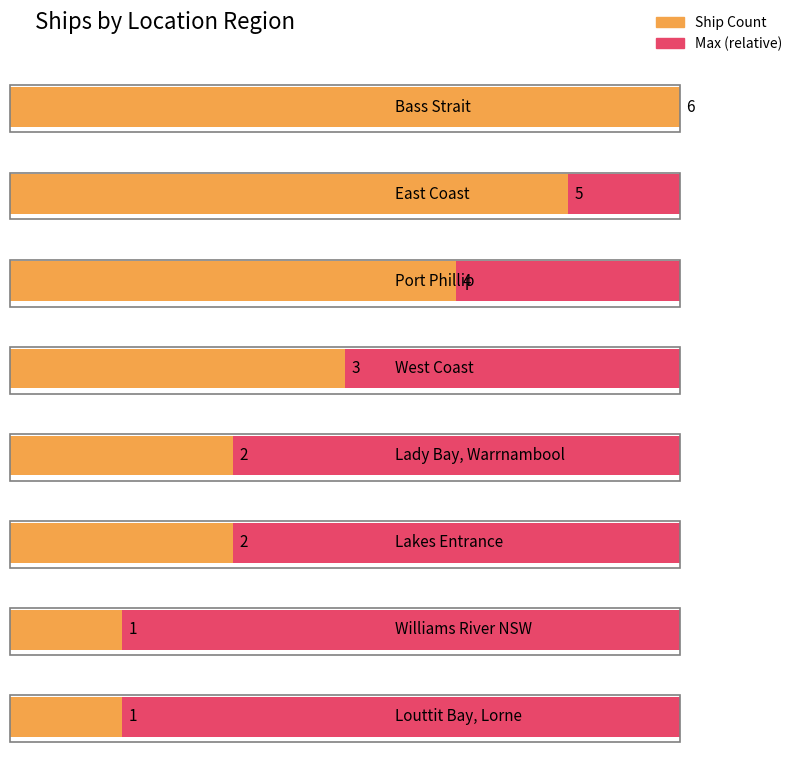

What is the average value?

3